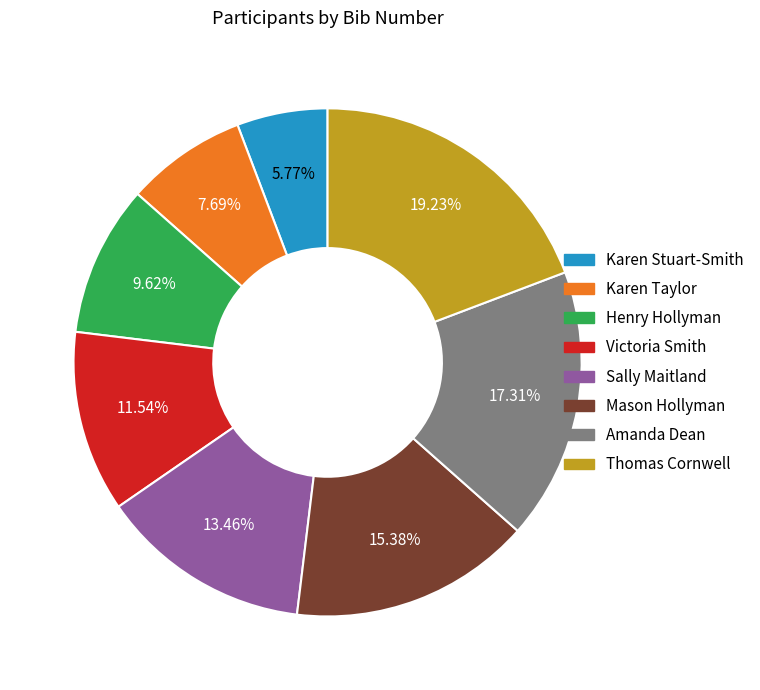

To the nearest percent, what is the difference between the largest and smallest slice percentages?

13%